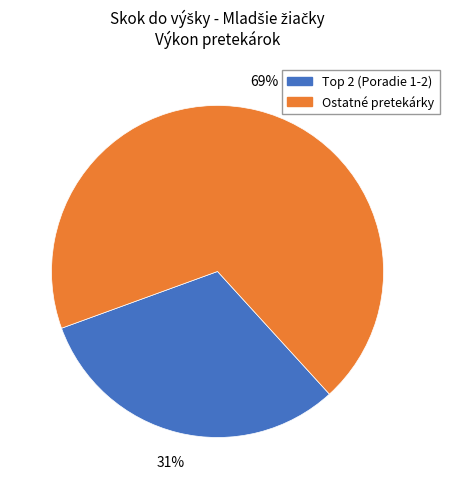

To the nearest percent, what is the average slice percentage?

50%